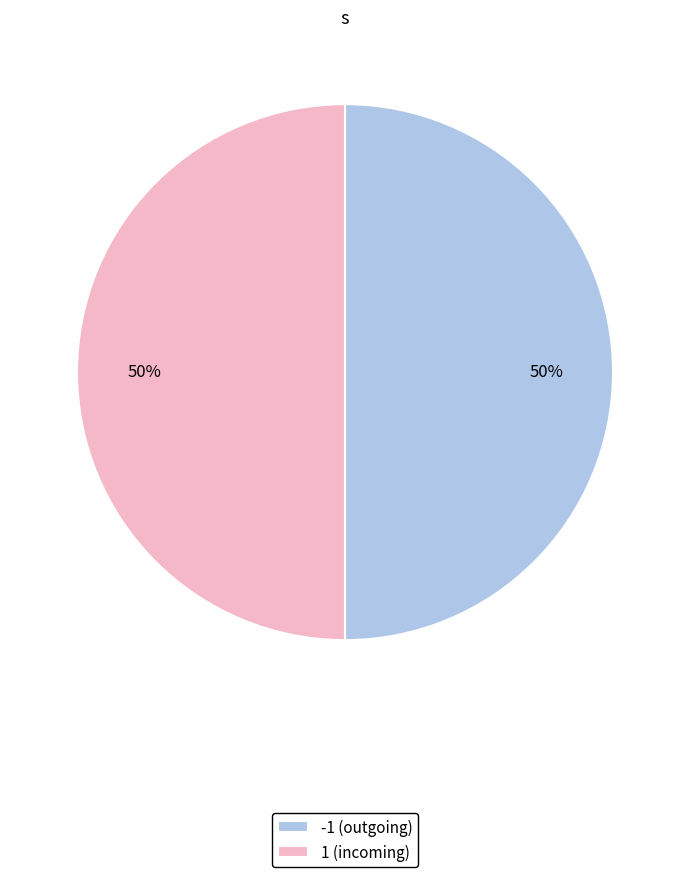

To the nearest percent, what portion does 1 (incoming) represent?

50%